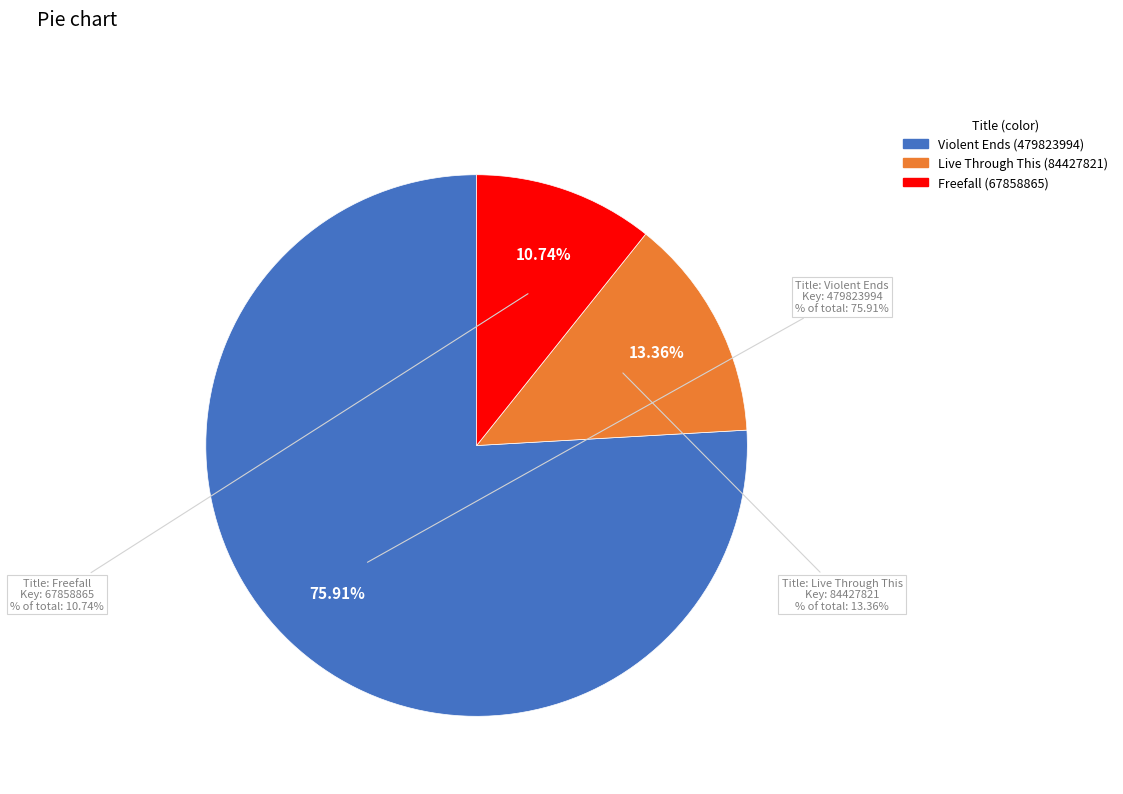

What portion of the pie excludes Freefall (67858865)?

89.3%